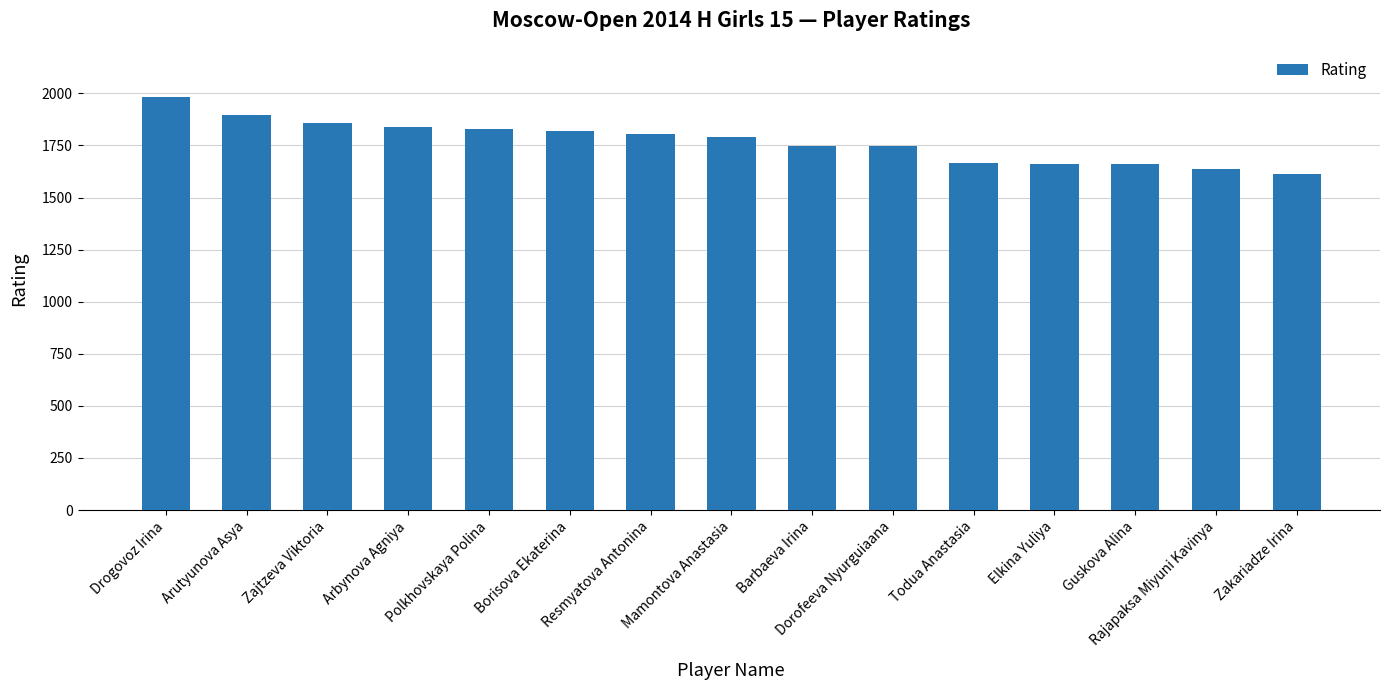

Are the bars horizontal?

No